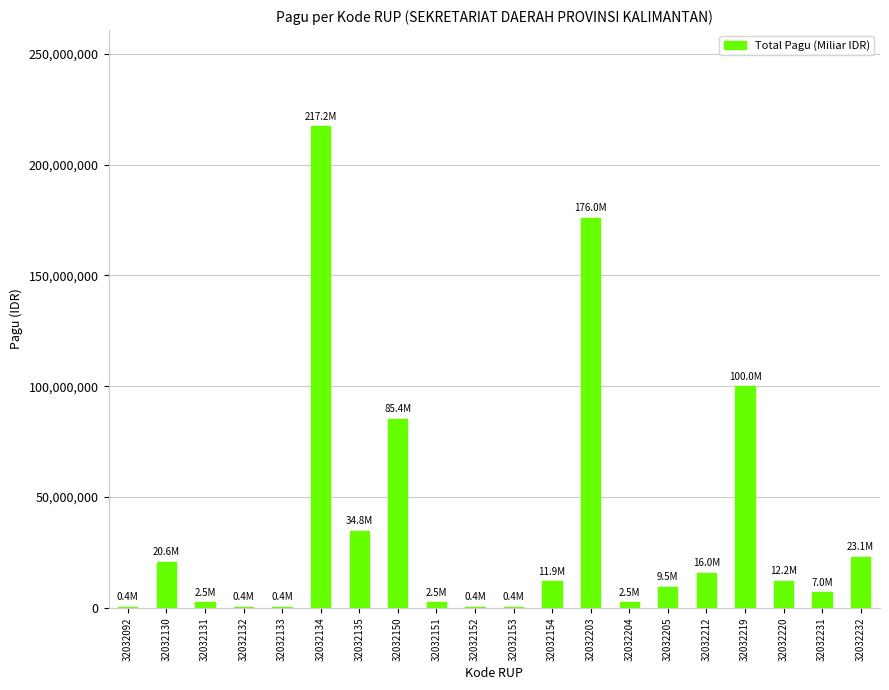

What is the difference between the values at 32032131 and 32032130?

18150000